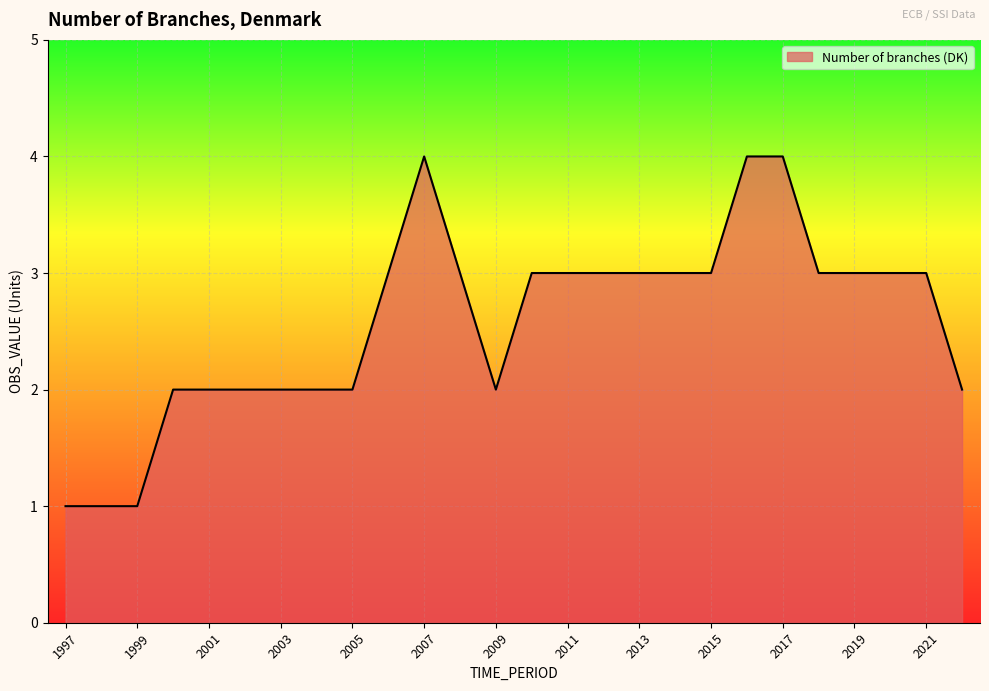

What is the difference between the maximum and minimum values?

3